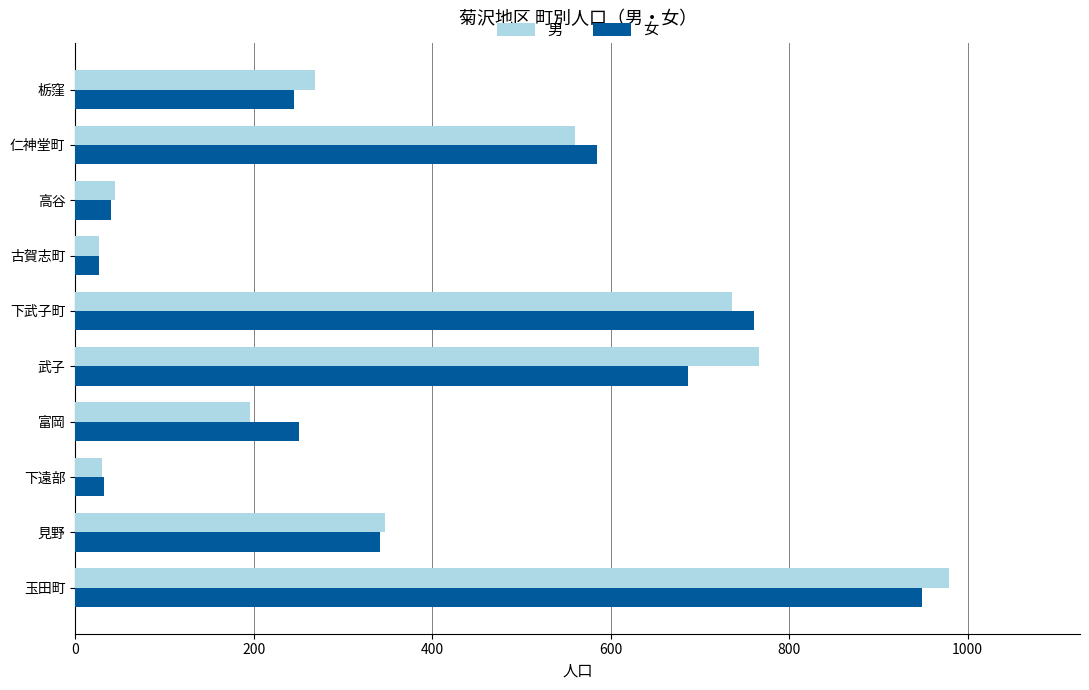

What is the difference between the maximum and minimum values in the 男 series?

952